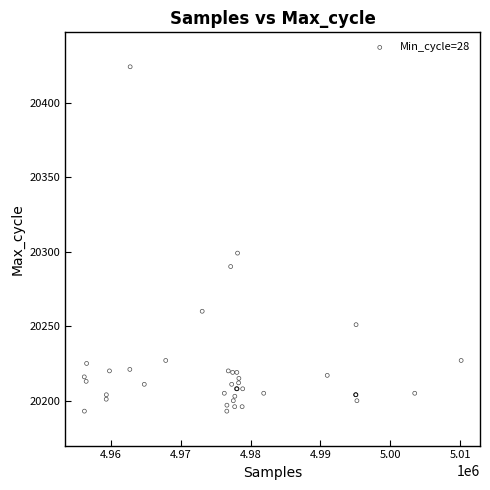

What Y value in the scatter plot is closest to 20308?

20299